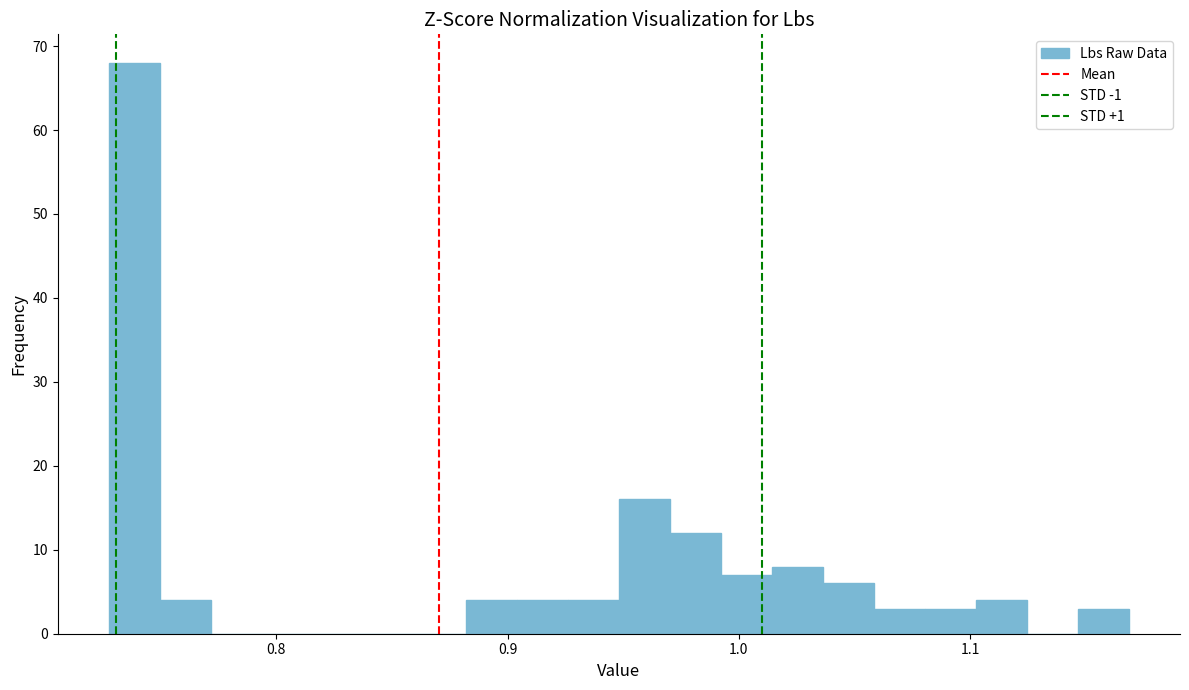

Around what value on the x-axis is the tallest bar? Give the approximate position of its centre, as read against the axis.

0.74